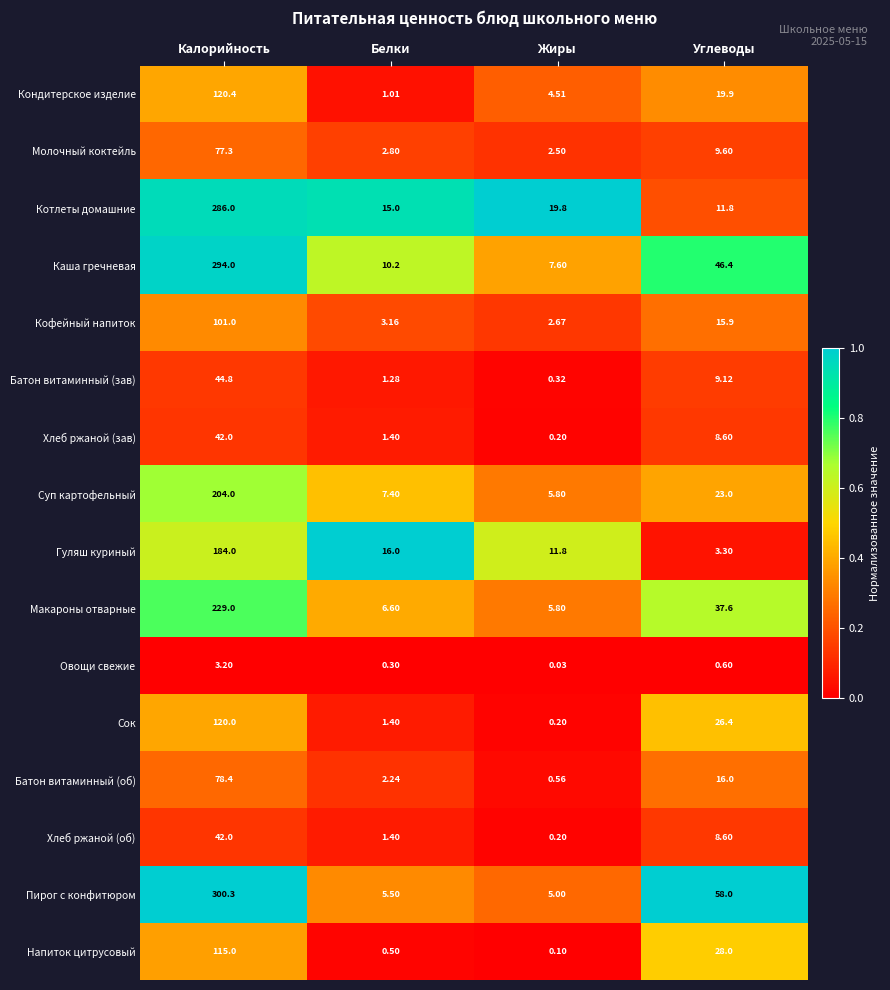

Between Белки and Жиры, which series saw the biggest shift?

Котлеты домашние